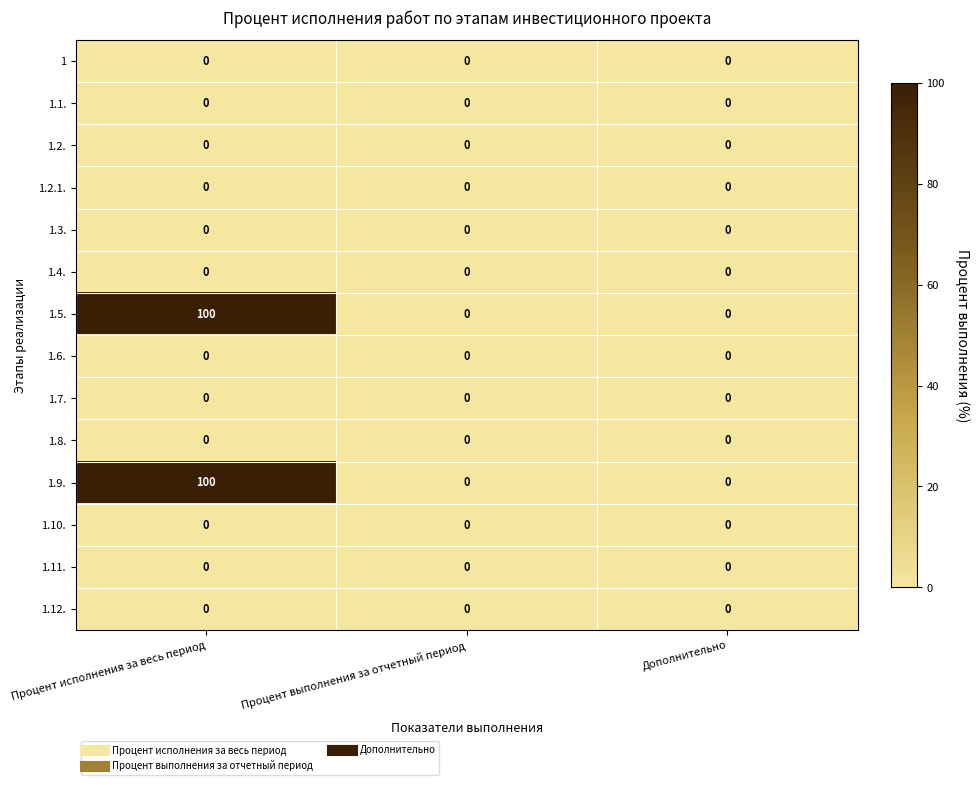

Which label corresponds to the largest value in the chart?

Процент исполнения за весь период